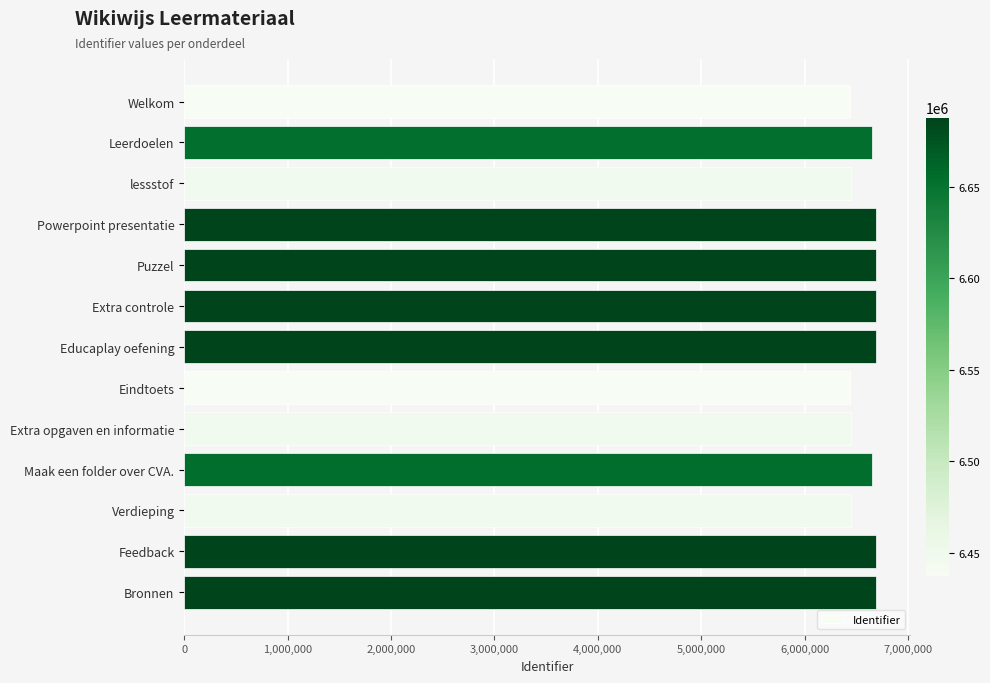

What is the value of the 1st bar from the top?

6437229